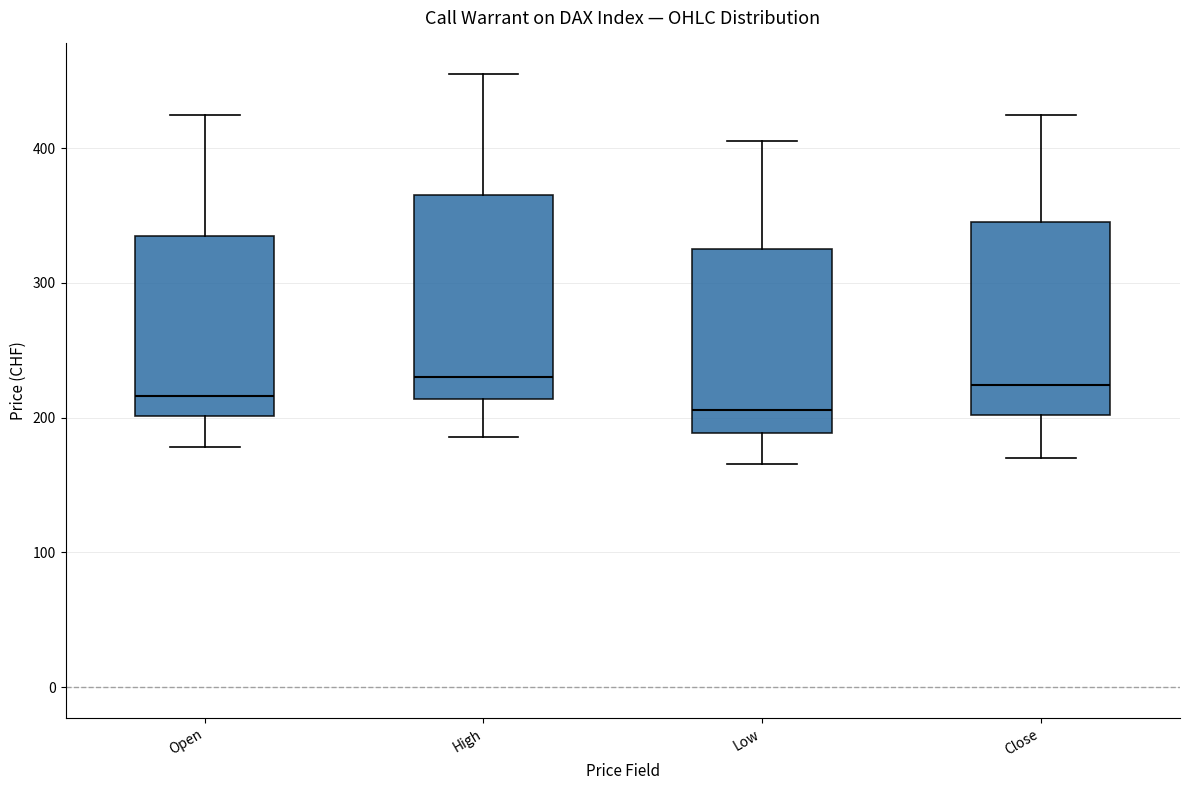

Reading left to right, transcribe this box plot: for each box, give where its median line is, the range the box spans, and where its two whiskers end, as read against the y-axis. The values are not printed on the chart, so give them approximately, as read against the axis.

Open: median 220, box 200 to 340, whiskers 180 to 430
High: median 230, box 210 to 370, whiskers 190 to 460
Low: median 210, box 190 to 330, whiskers 170 to 410
Close: median 220, box 200 to 350, whiskers 170 to 430